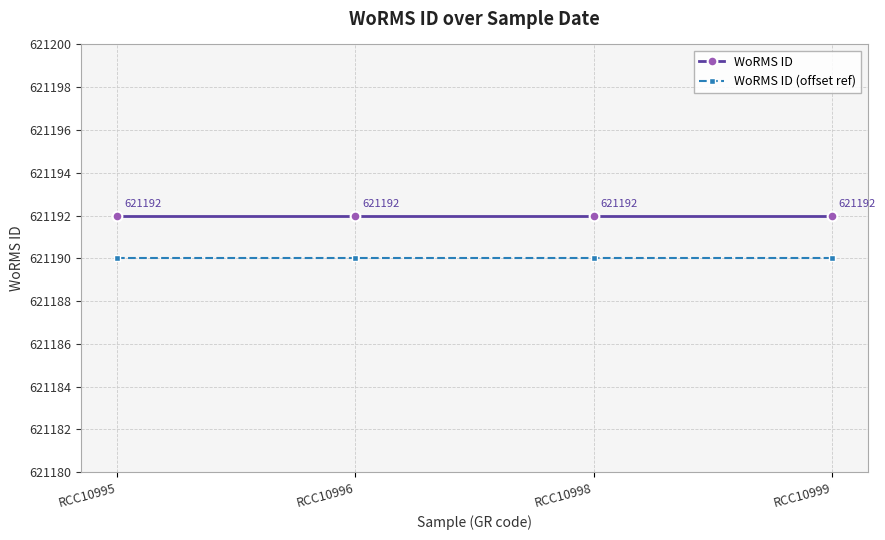

Reading left to right, list all the values displayed in this chart.

WoRMS ID: RCC10995=621192	RCC10996=621192	RCC10998=621192	RCC10999=621192
WoRMS ID (offset ref): RCC10995=621190	RCC10996=621190	RCC10998=621190	RCC10999=621190